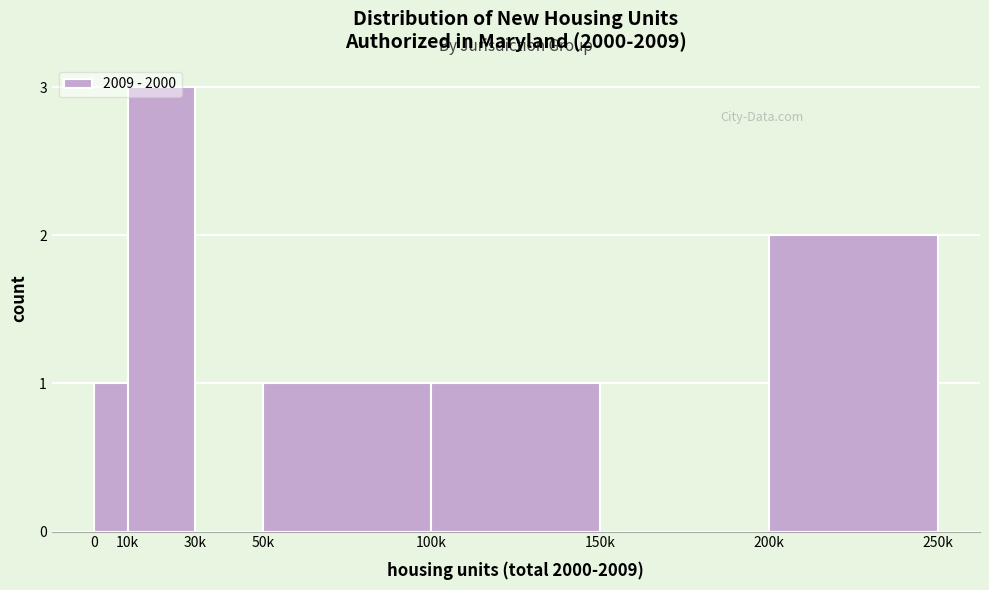

The chart shows a value of 3 at 10k. True or false?

True